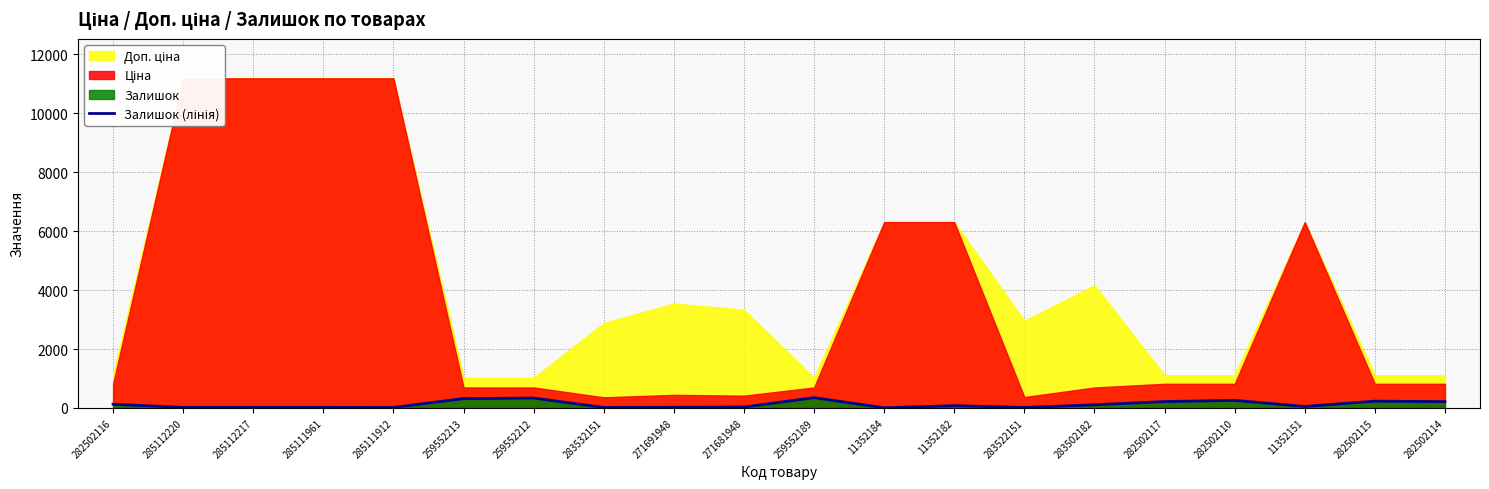

Reading right to left, what are all the values shown in this chart?

282502114=214	282502115=229	11352151=49	282502110=256	282502117=215	283502182=106	283522151=15	11352182=76	11352184=4	259552189=348	271681948=30	271691948=22	283532151=15	259552212=335	259552213=318	285111912=15	285111961=17	285112217=17	285112220=17	282502116=125